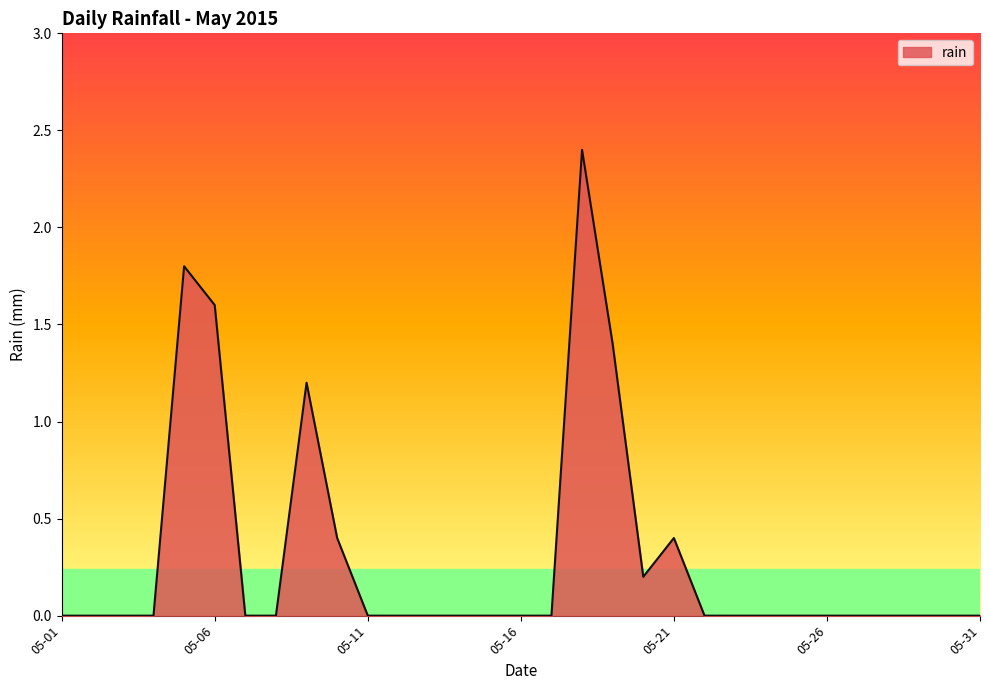

What is the difference between the maximum and minimum values?

2.4